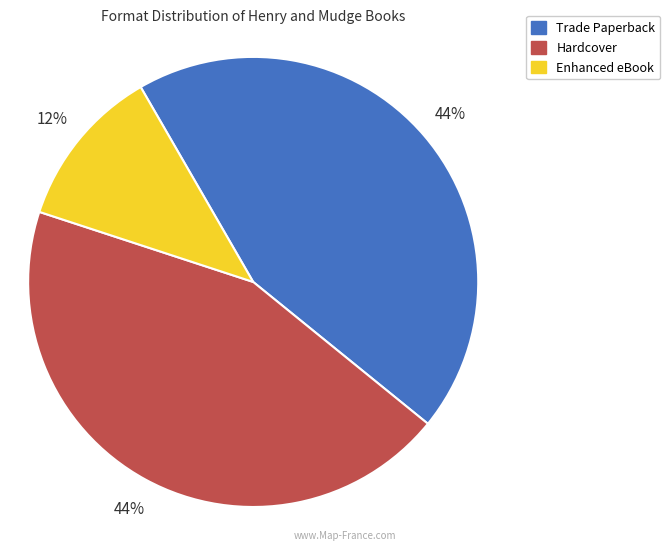

To the nearest percent, what is the combined percentage of Trade Paperback and Hardcover?

88%